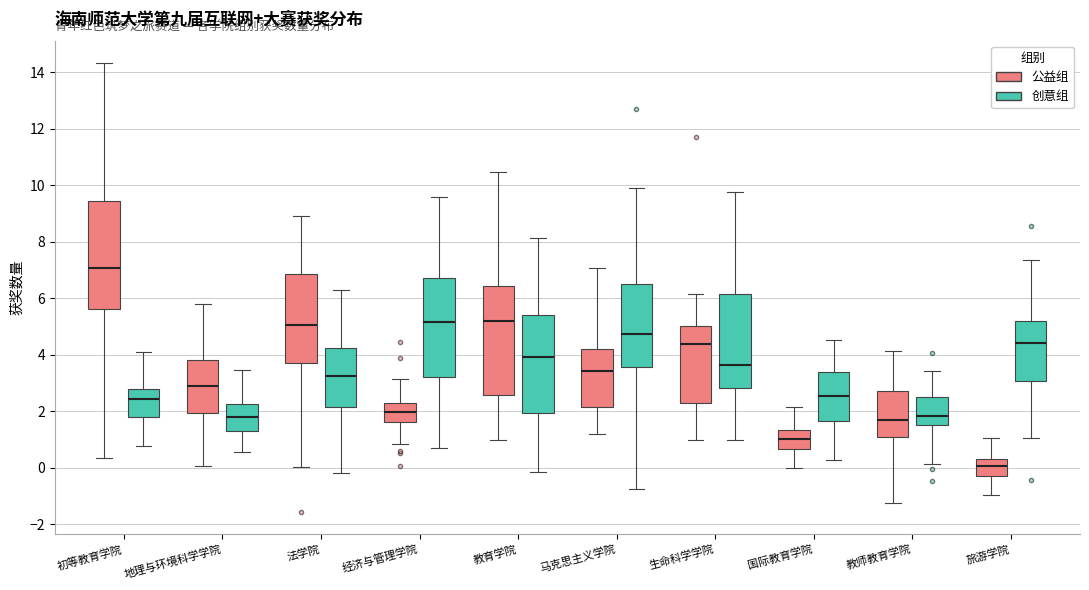

Where does the lower whisker of the box for 生命科学学院 (公益组) end on the y-axis? The values are not printed on the chart, so give them approximately, as read against the axis.

1.0